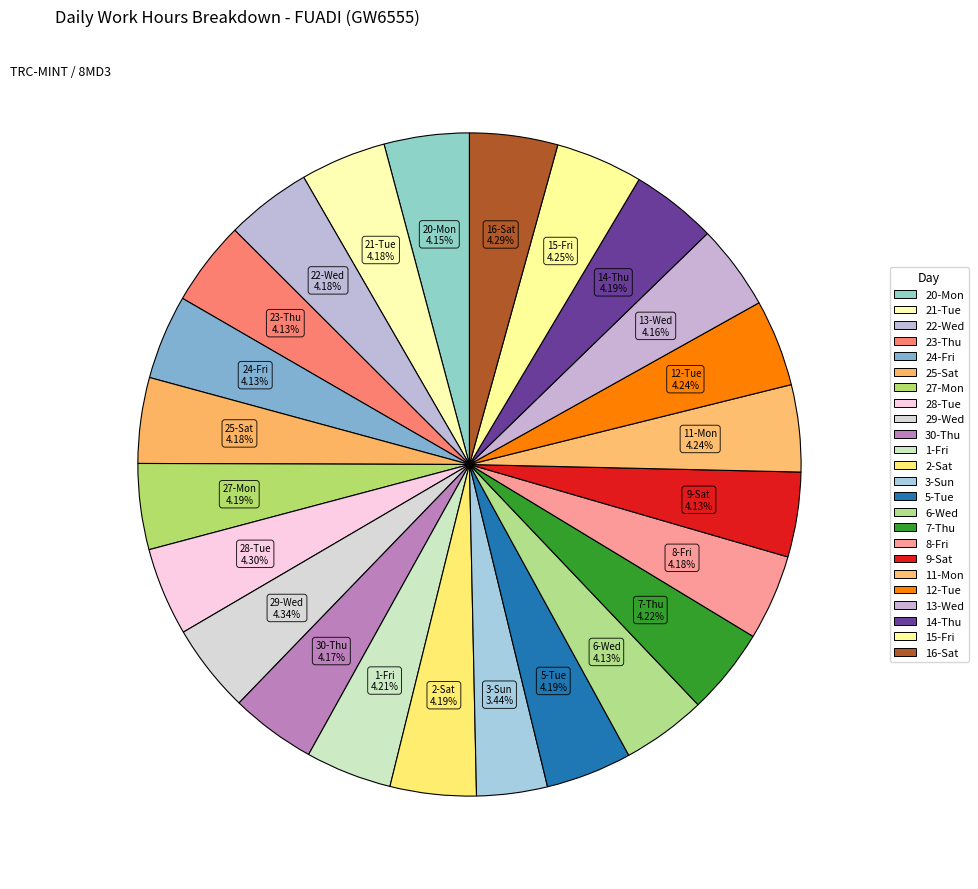

How many segments does this pie chart have?

24